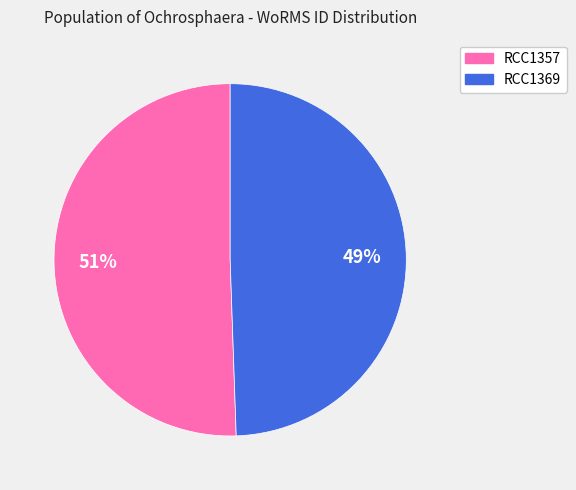

Rank the categories by value from highest to lowest.

RCC1357, RCC1369